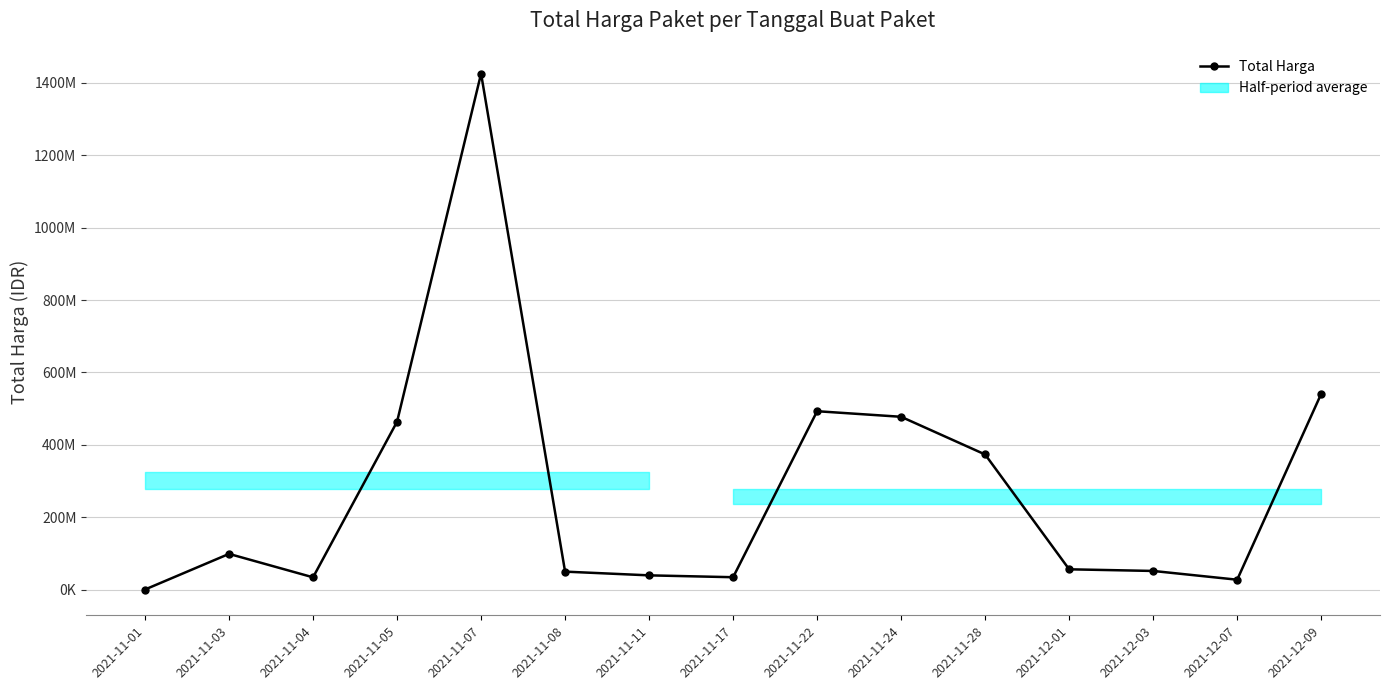

How many points are higher than both their immediate neighbors (excluding endpoints)?

3